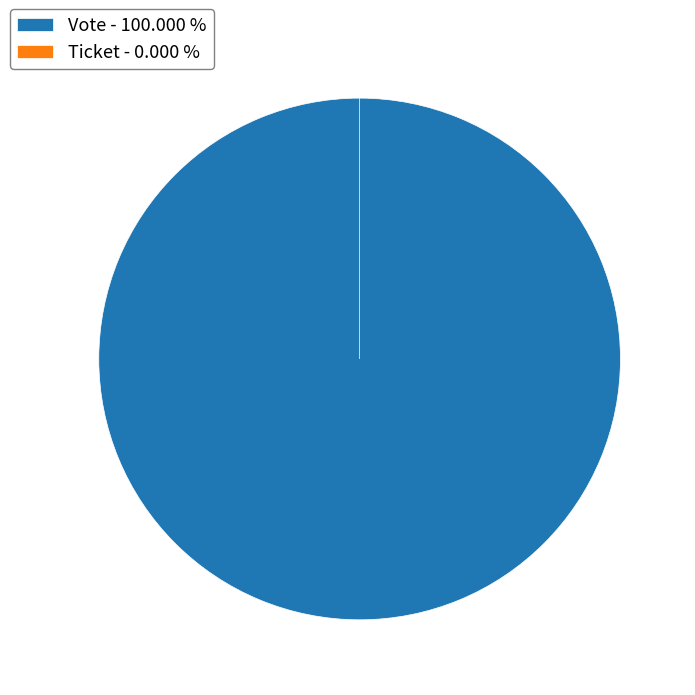

How many slices are in this pie chart?

2